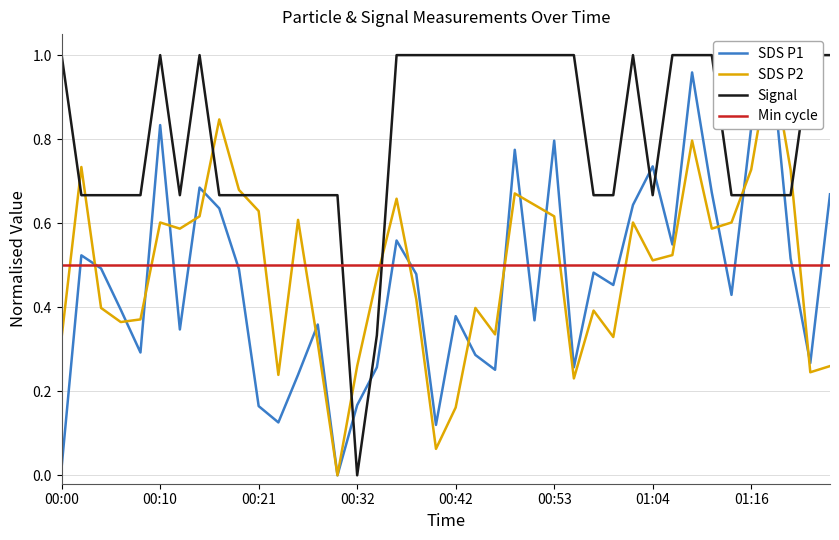

True or false: Signal and SDS P1 intersect in this chart.

True